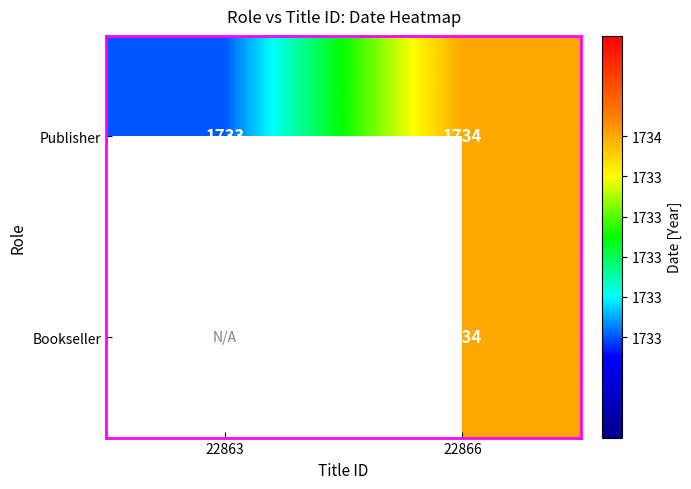

Is the value of Bookseller at 22866 greater than the value of Publisher at 22863?

Yes